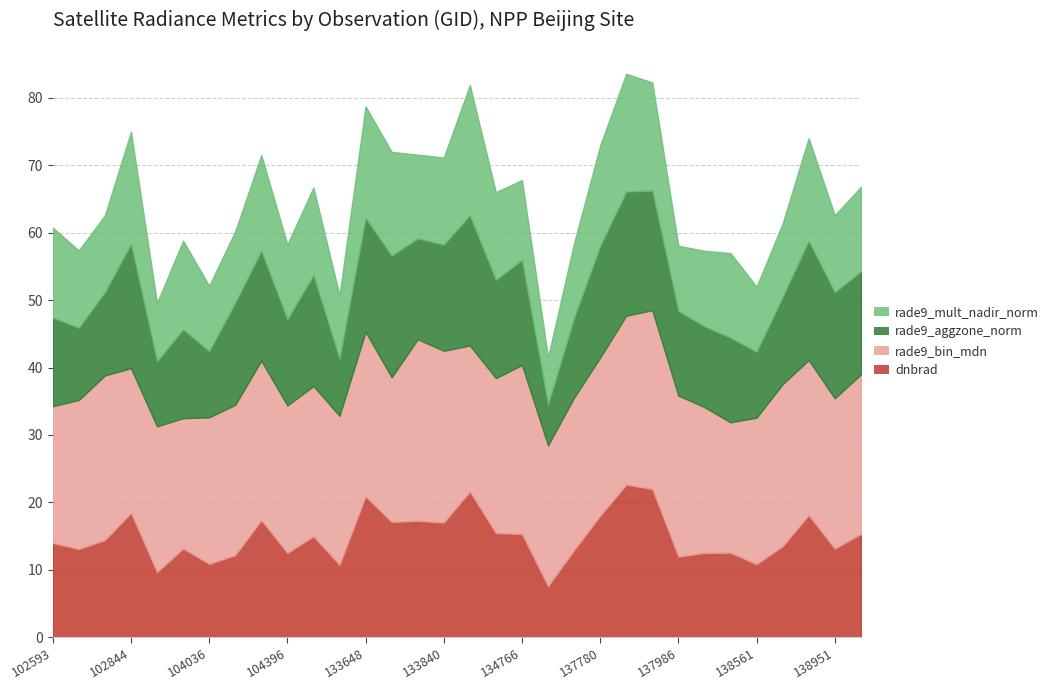

At which label does rade9_bin_mdn first exceed 22?

102714